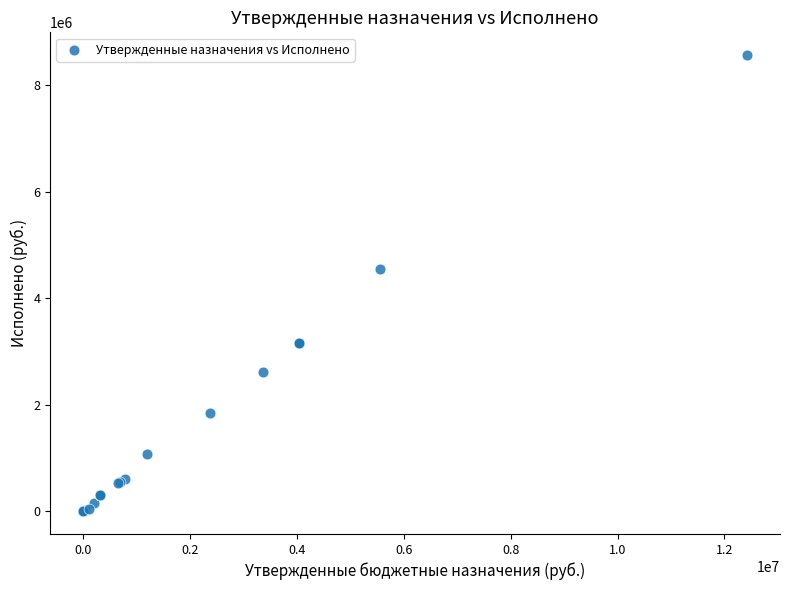

What Y value in the scatter plot is closest to 4282287?

4553315.6